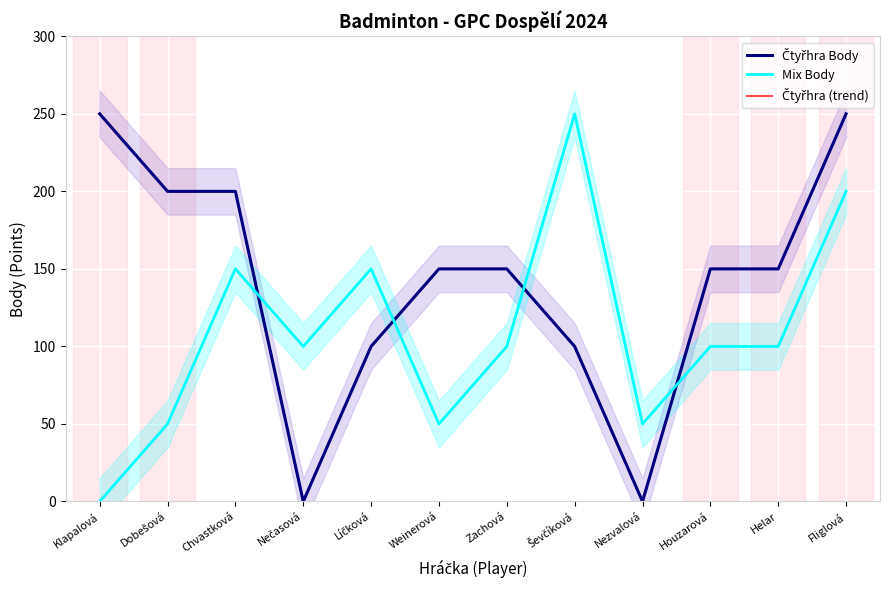

Is it true that Čtyřhra Body equals 201 at Helar?

False